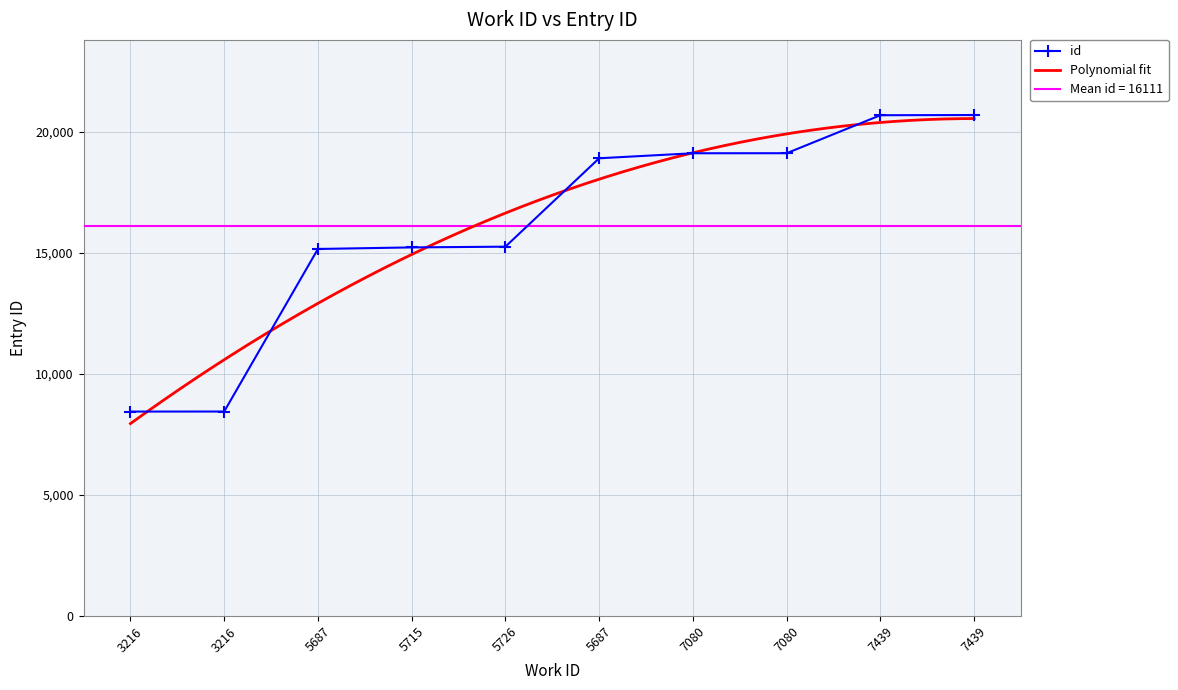

What is the ratio of the value at 5687 to the value at 5715?

1.2